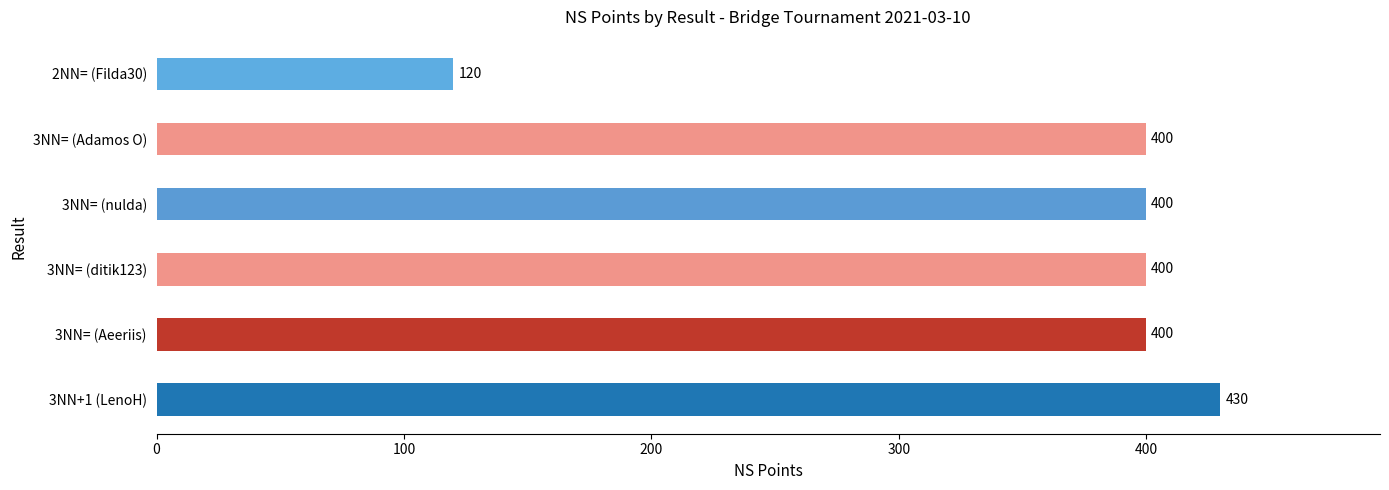

How many data points are less than 400?

1